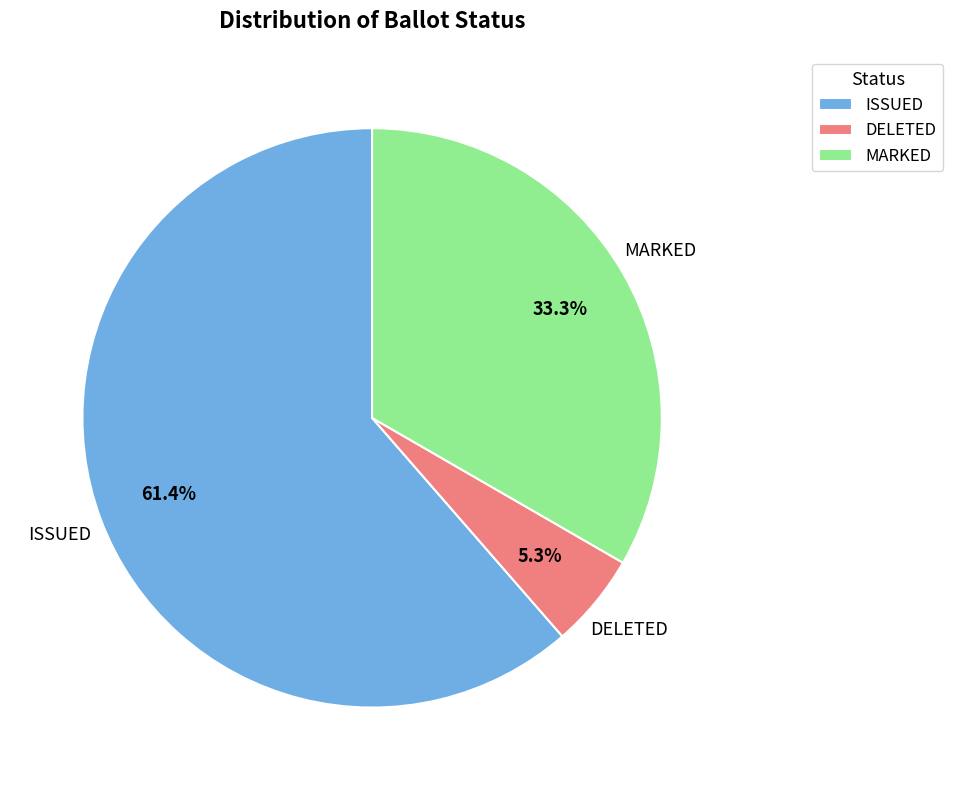

Do MARKED and DELETED together represent more than half of the pie?

No